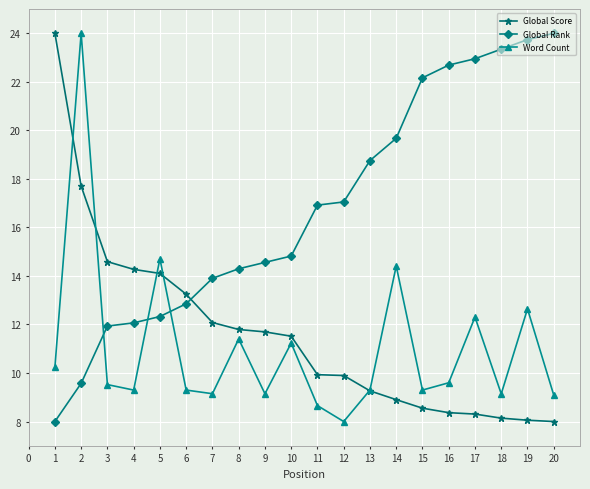

The Global Rank series shows 31.5 at 18. True or false?

False